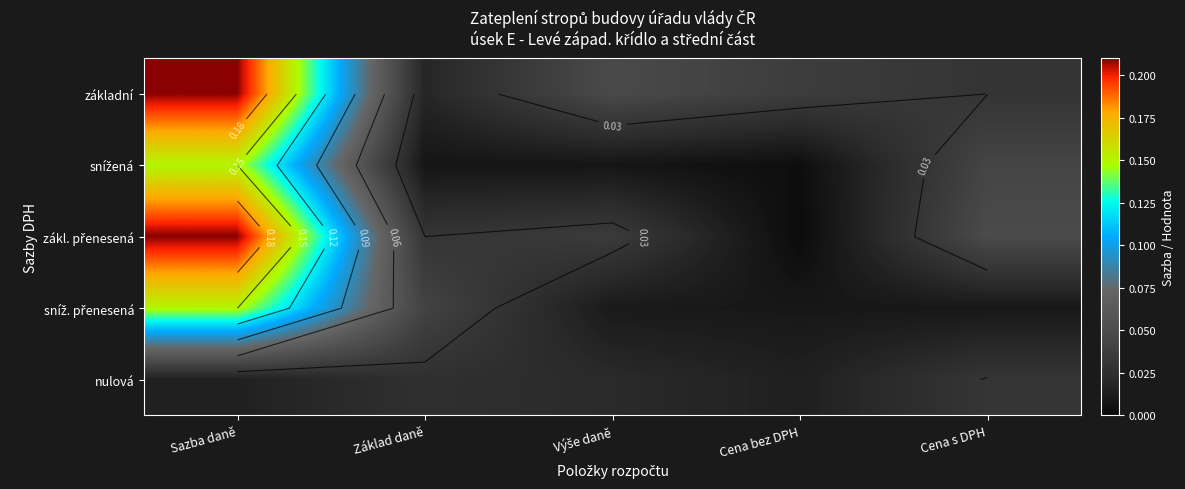

The value of zákl. přenesená at Sazba daně is 0.1. True or false?

False